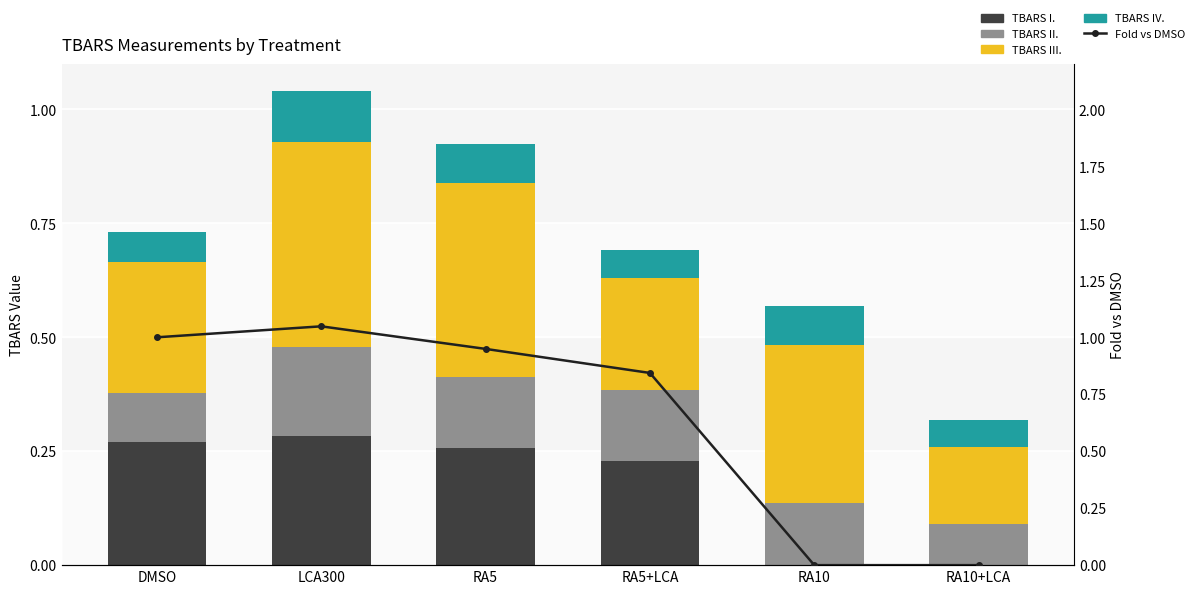

How many groups of bars are there?

6